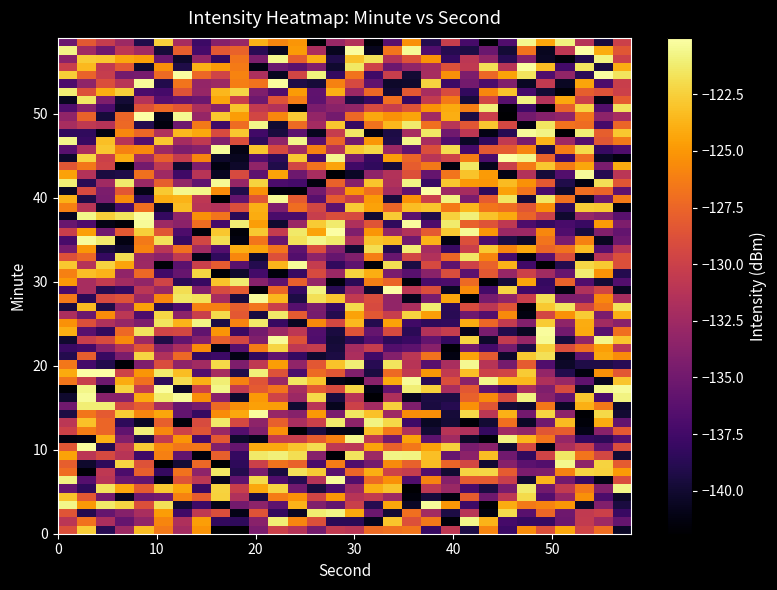

Which series has the widest spread of values?

second